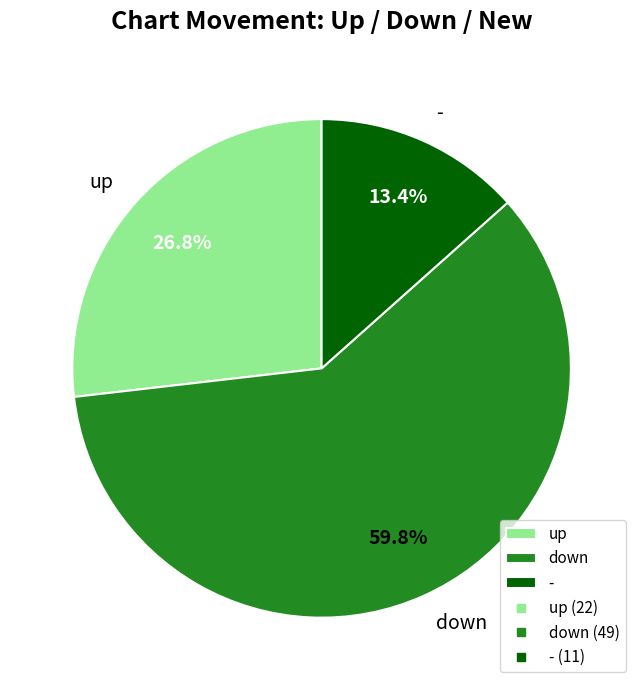

Is the sum of - and up greater than half?

No